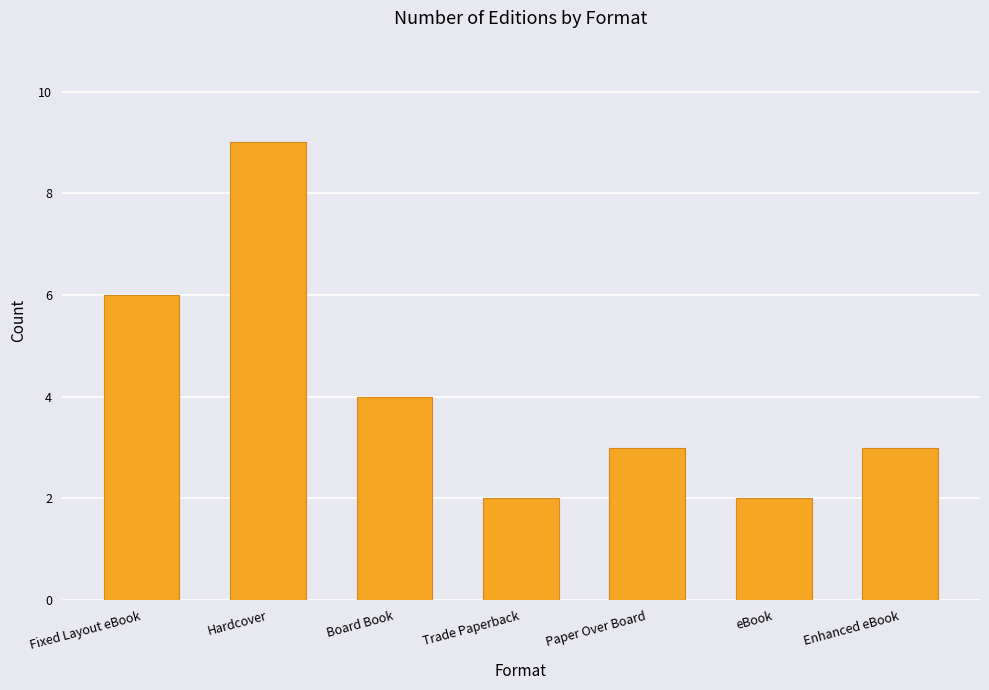

Which label corresponds to the largest value in the chart?

Hardcover